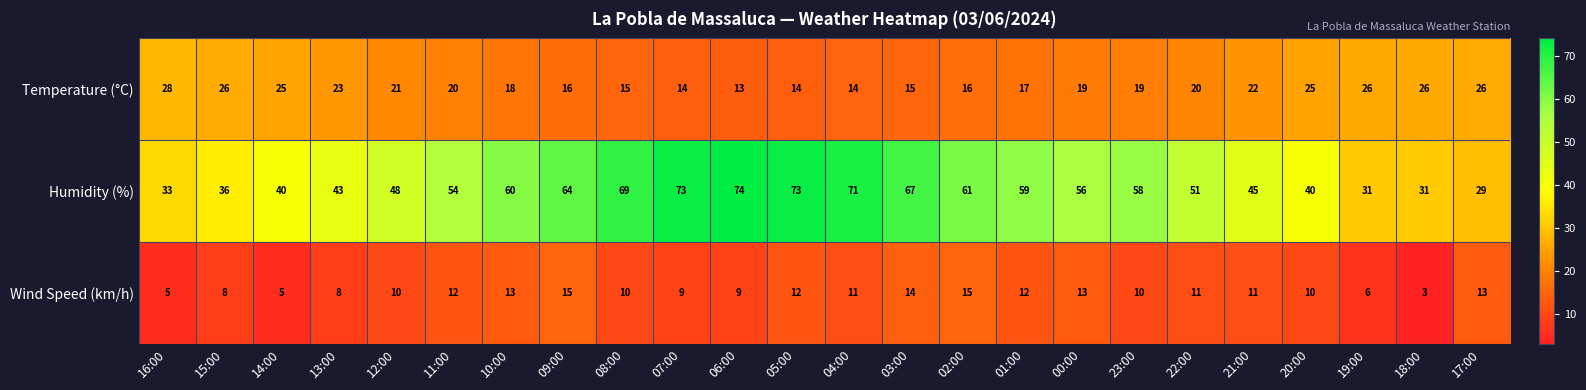

Rank the series by their maximum value, from lowest to highest.

Wind Speed (km/h), Temperature (°C), Humidity (%)